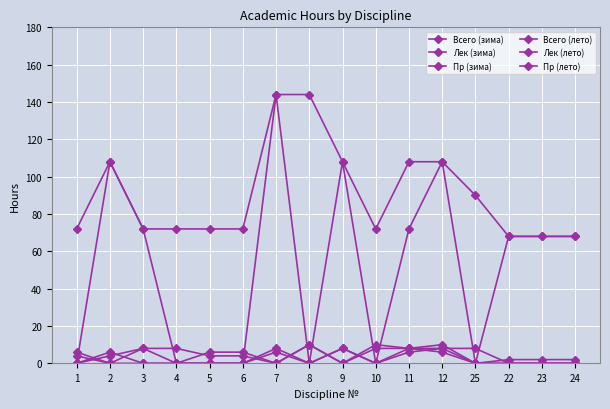

Reading left to right, what are all the values shown in this chart?

Всего (зима): 1=72	2=108	3=72	4=72	5=72	6=72	7=144	8=144	9=108	10=72	11=108	12=108	25=90	22=68	23=68	24=68
Лек (зима): 1=6	2=0	3=0	4=0	5=6	6=6	7=0	8=10	9=0	10=8	11=8	12=6	25=0	22=2	23=2	24=2
Пр (зима): 1=4	2=0	3=8	4=8	5=4	6=4	7=0	8=10	9=0	10=10	11=8	12=8	25=8	22=0	23=0	24=0
Всего (лето): 1=0	2=108	3=72	4=0	5=0	6=0	7=144	8=0	9=108	10=0	11=72	12=108	25=0	22=68	23=68	24=68
Лек (лето): 1=0	2=6	3=0	4=0	5=0	6=0	7=6	8=0	9=8	10=0	11=6	12=8	25=0	22=0	23=0	24=0
Пр (лето): 1=0	2=4	3=8	4=0	5=0	6=0	7=8	8=0	9=8	10=0	11=8	12=10	25=0	22=0	23=0	24=0